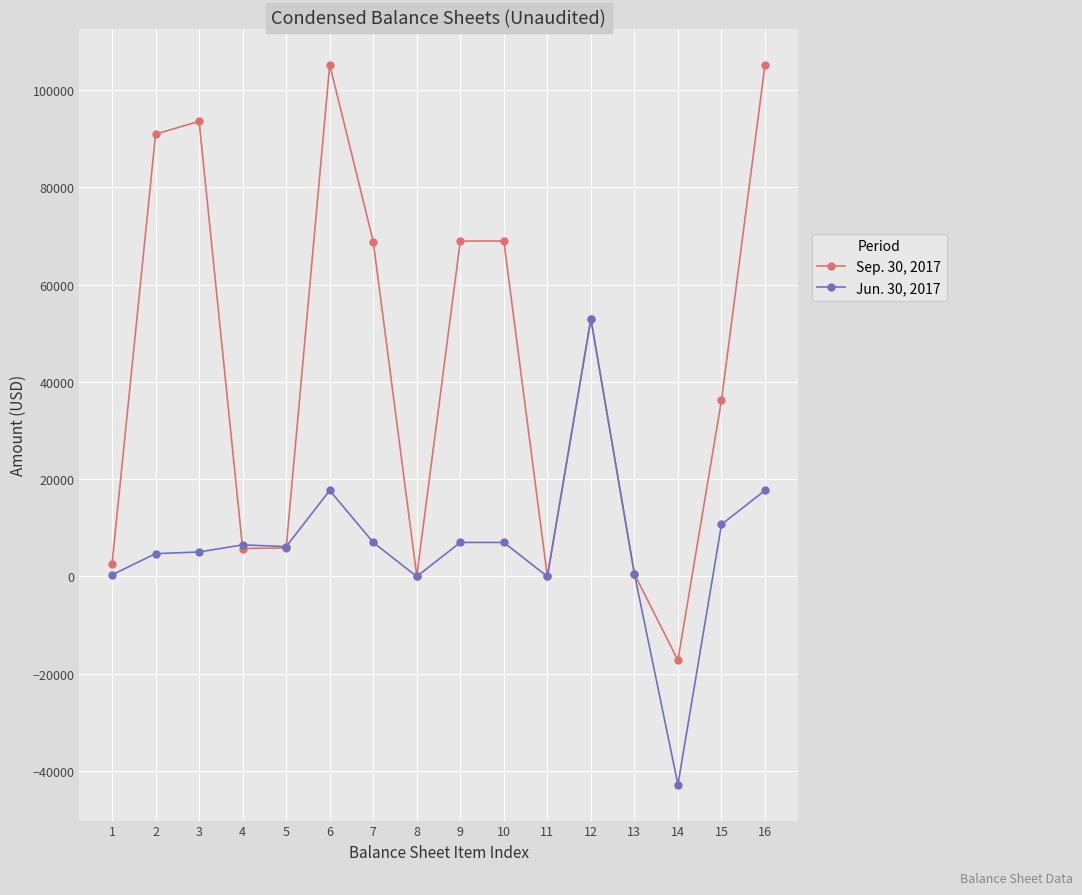

Which category has the lowest value across all series?

14